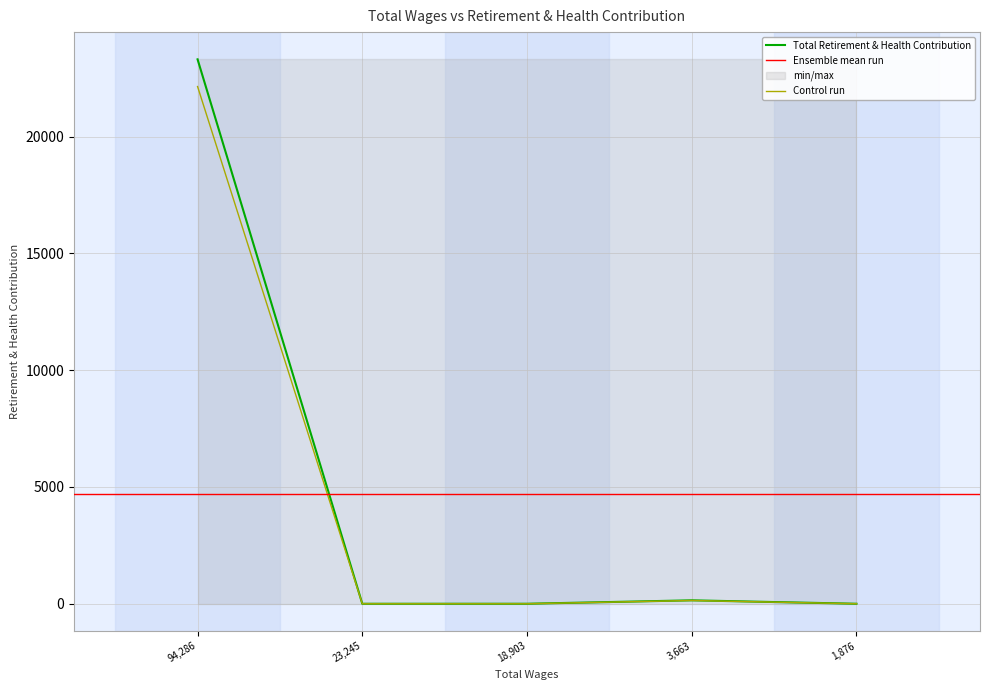

How many data points are above 0?

2